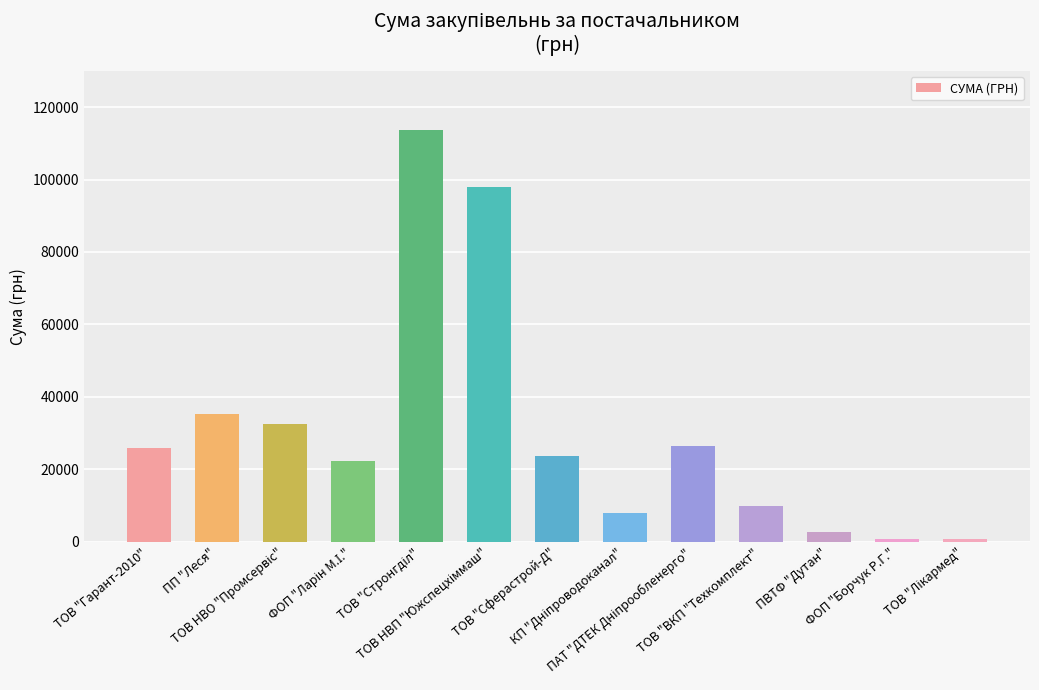

The value at ПП "Леся" is 35400.2. True or false?

True